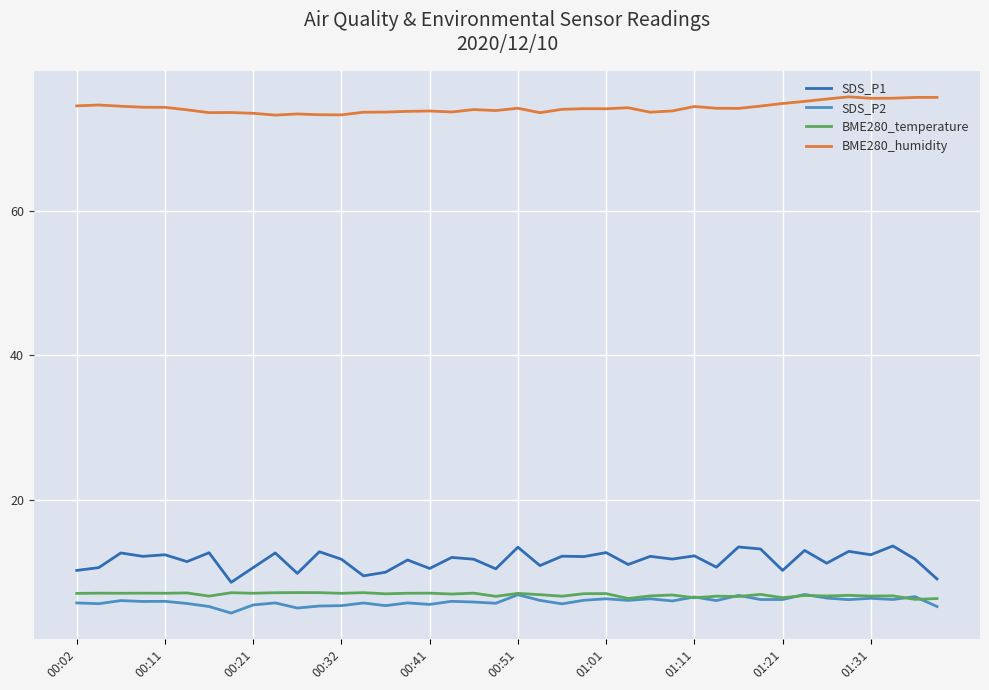

Which series has the largest total across all categories?

BME280_humidity